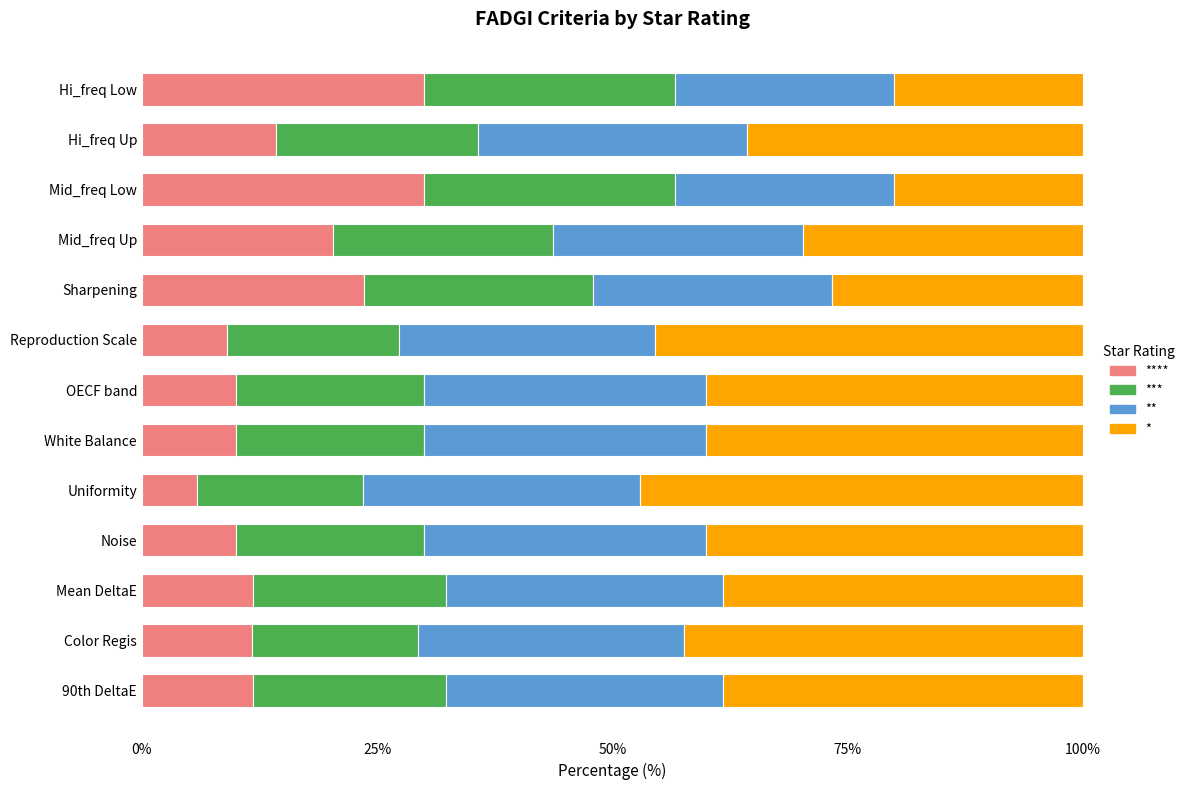

What is the total value across all series at Hi_freq Low?

100.0